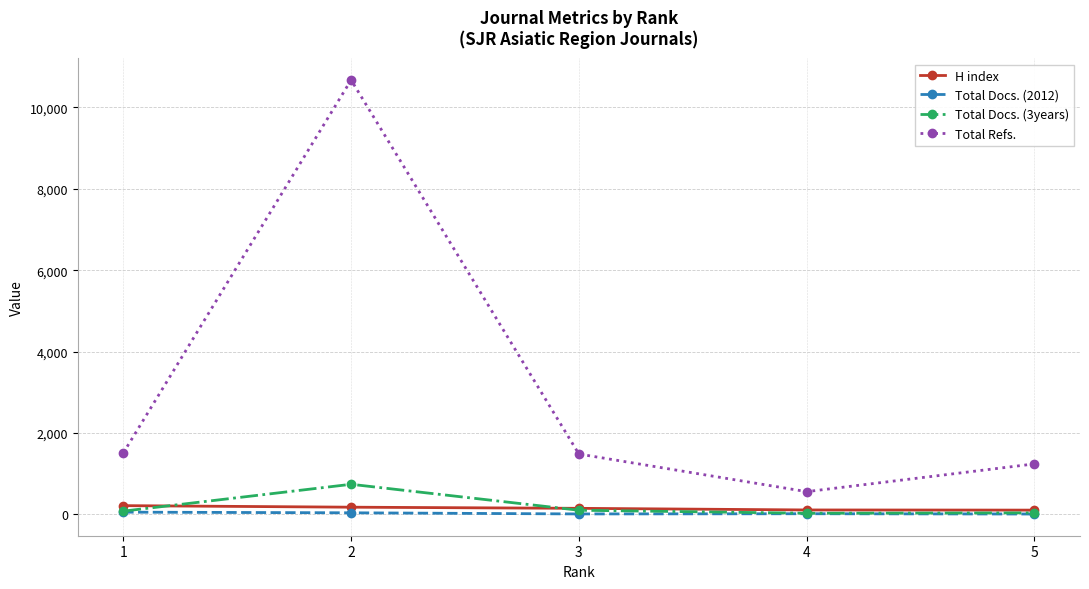

Does the chart display data point markers on the line(s)?

Yes